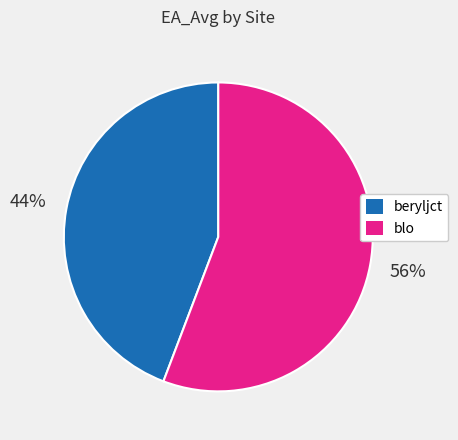

To the nearest percent, what portion does blo represent?

56%